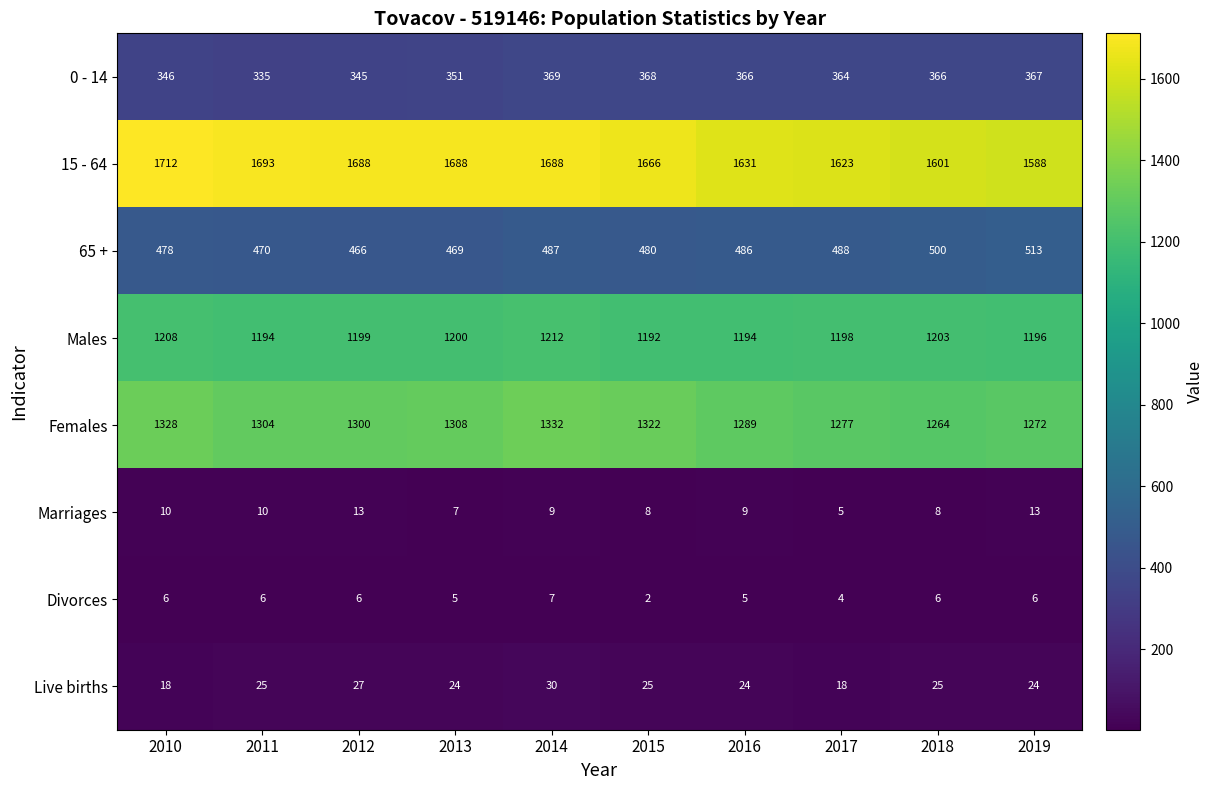

What is the difference between the second highest and minimum values in the Females series?

64